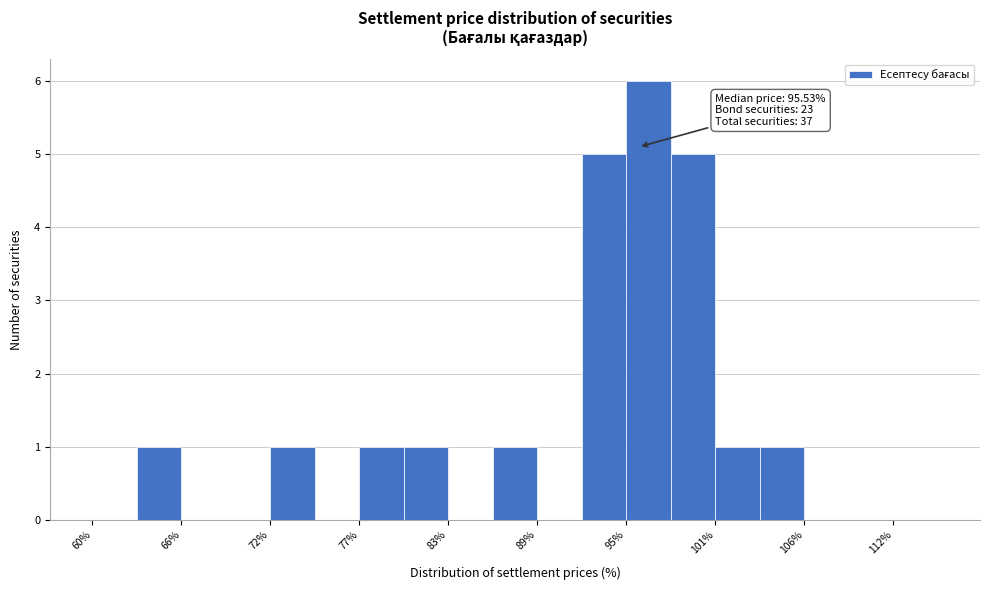

Read against the x-axis, roughly where is the centre of the tallest bar?

96